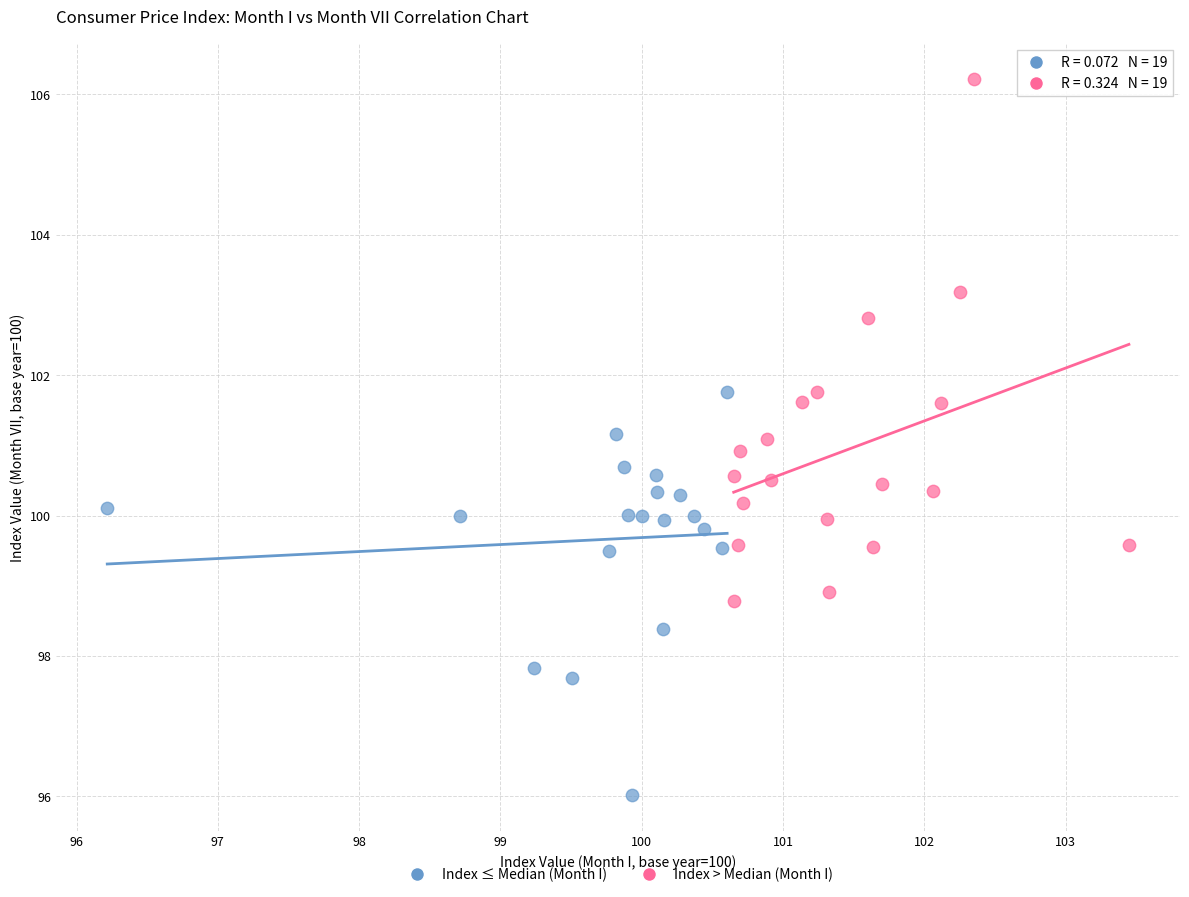

Which series reaches the minimum Y coordinate?

Index ≤ Median (Month I)